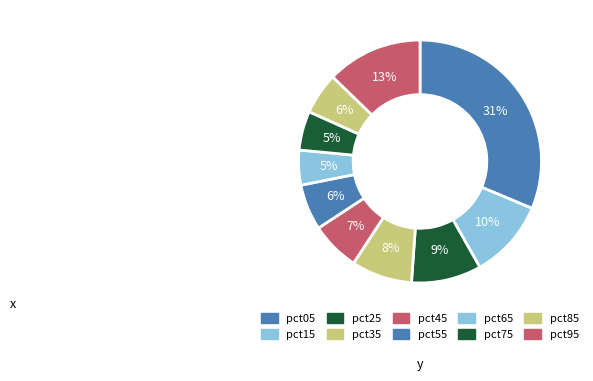

Is it true that pct45 is 7% of the pie?

True